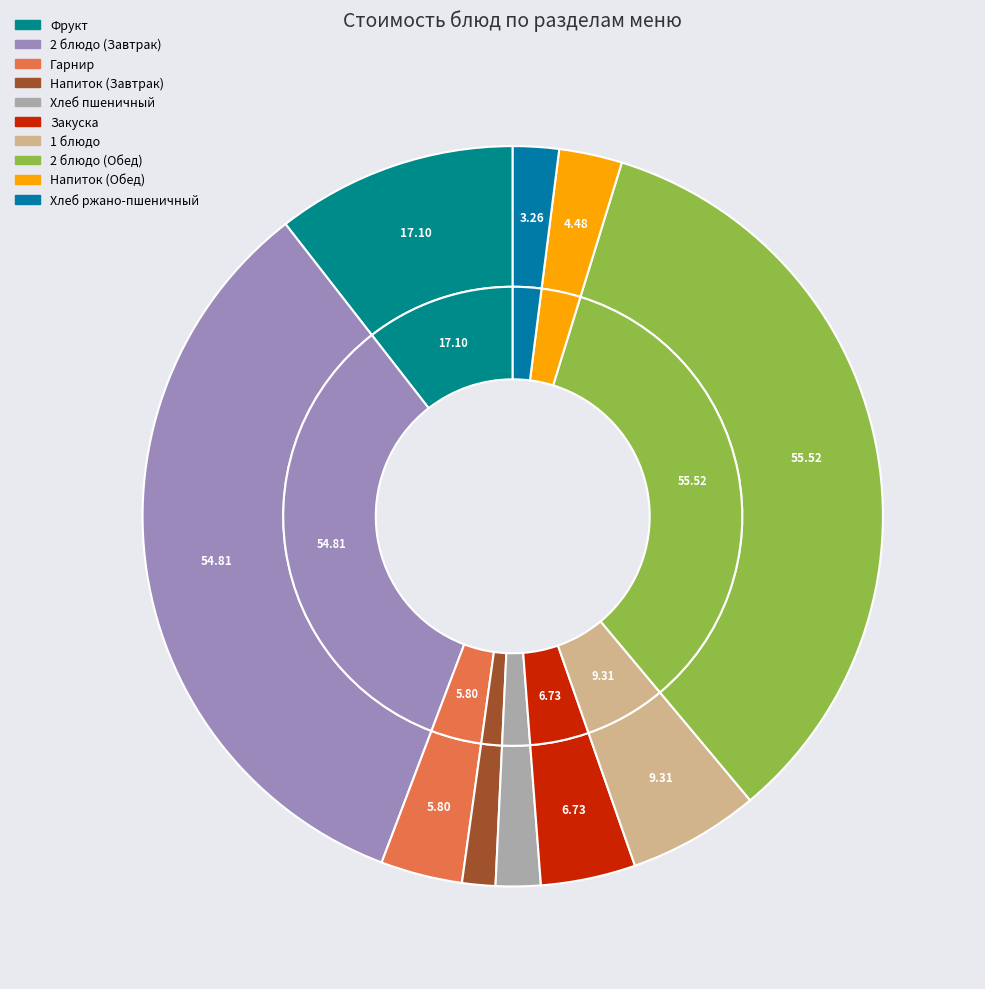

Is there any slice that represents more than half of the pie?

No